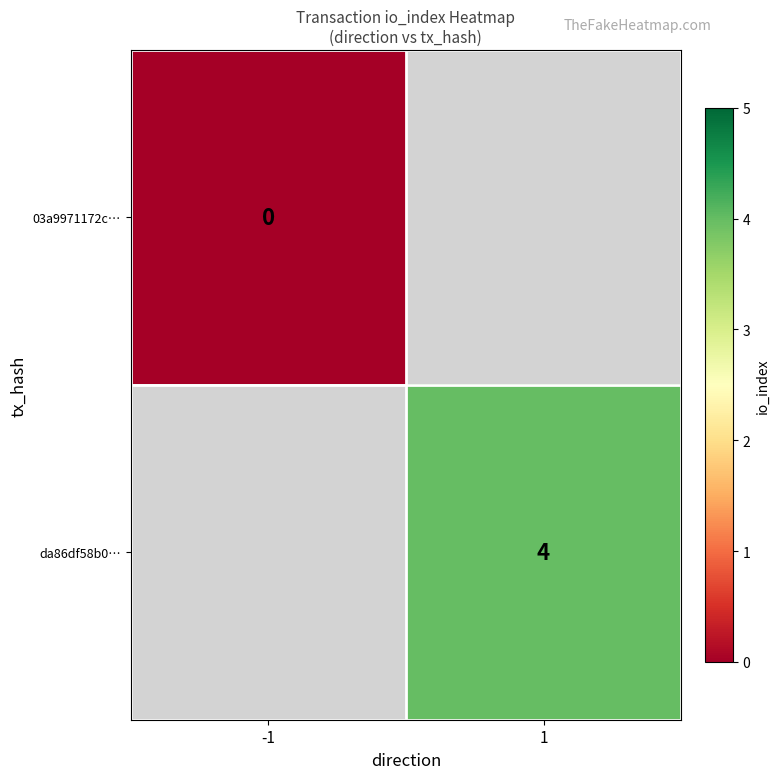

List the series in order of their overall mean, lowest first.

03a9971172c…, da86df58b0…